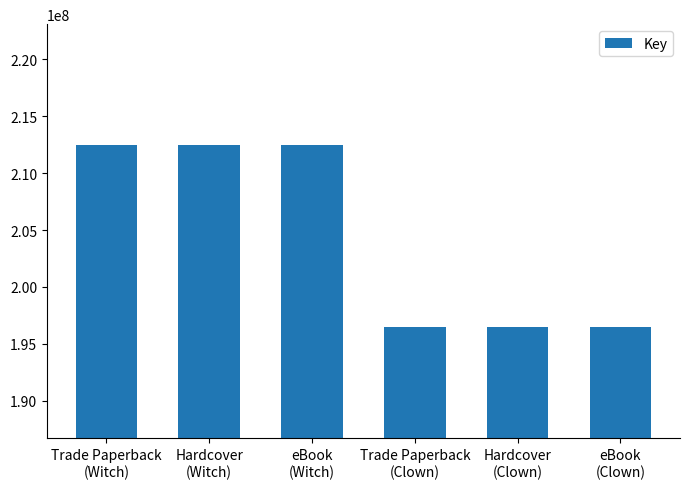

Reading left to right, list all the values displayed in this chart.

212476687	212476687	212476687	196513420	196513420	196513420